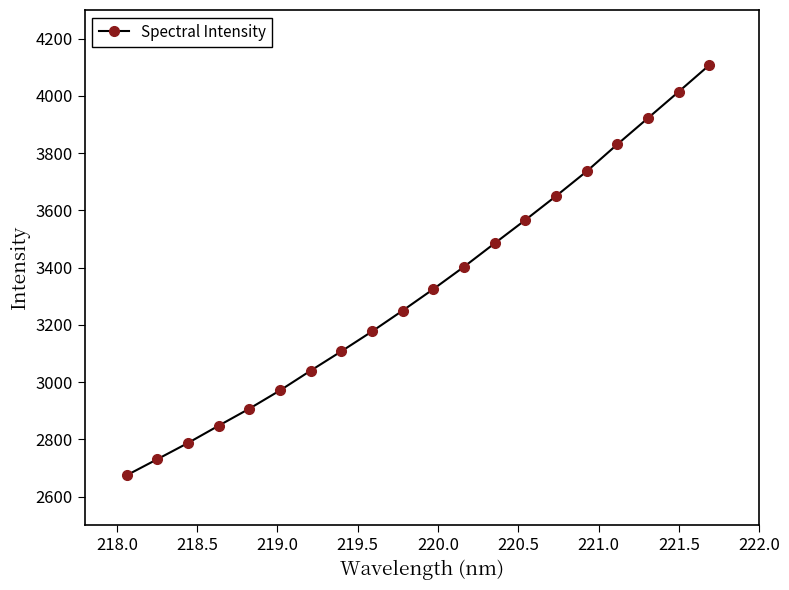

What is the maximum value shown in the chart?

4107.6